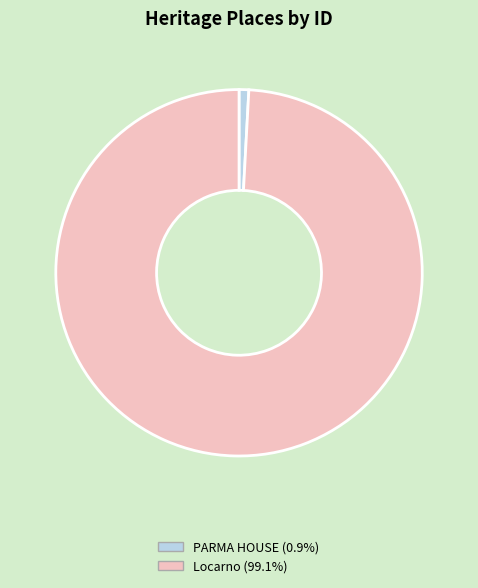

Which slice is the largest?

Locarno